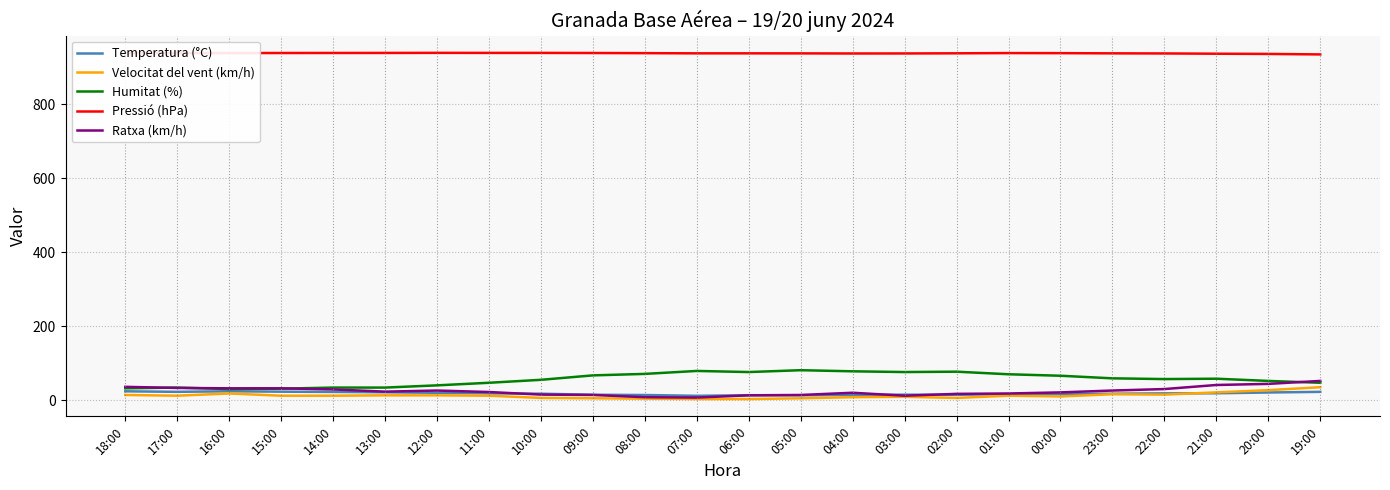

What is the greatest value displayed?

939.5